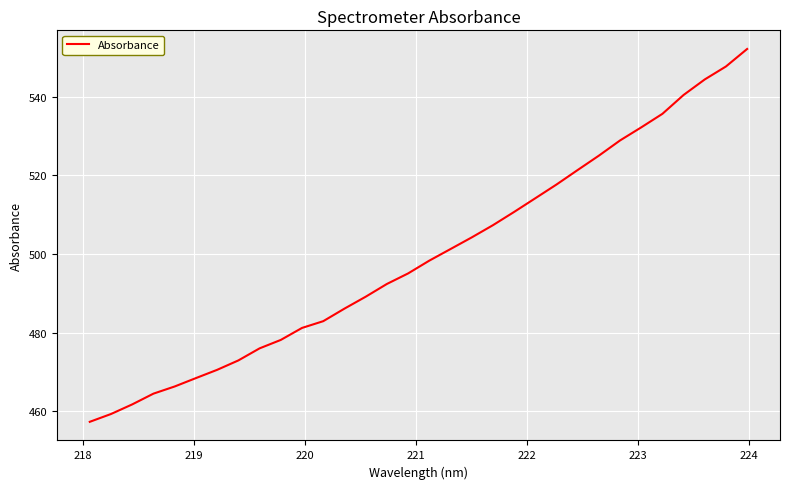

What is the minimum value shown in the chart?

457.3